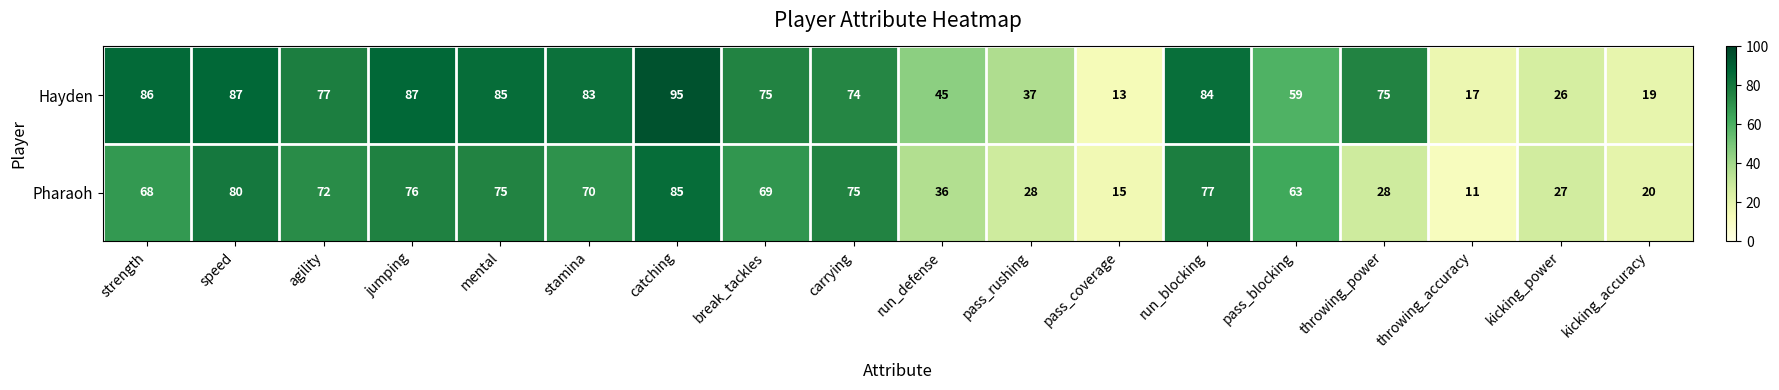

What is the difference between the maximum and minimum values in the Hayden series?

82